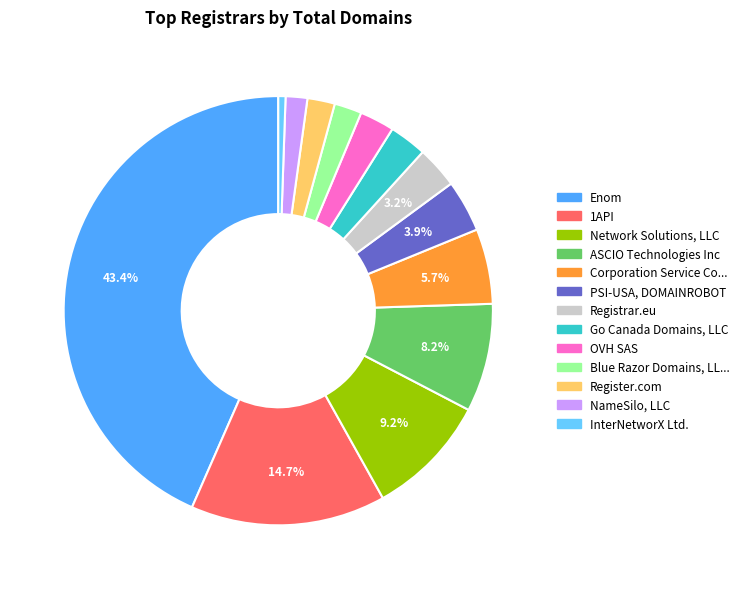

Does any single category account for the majority?

No